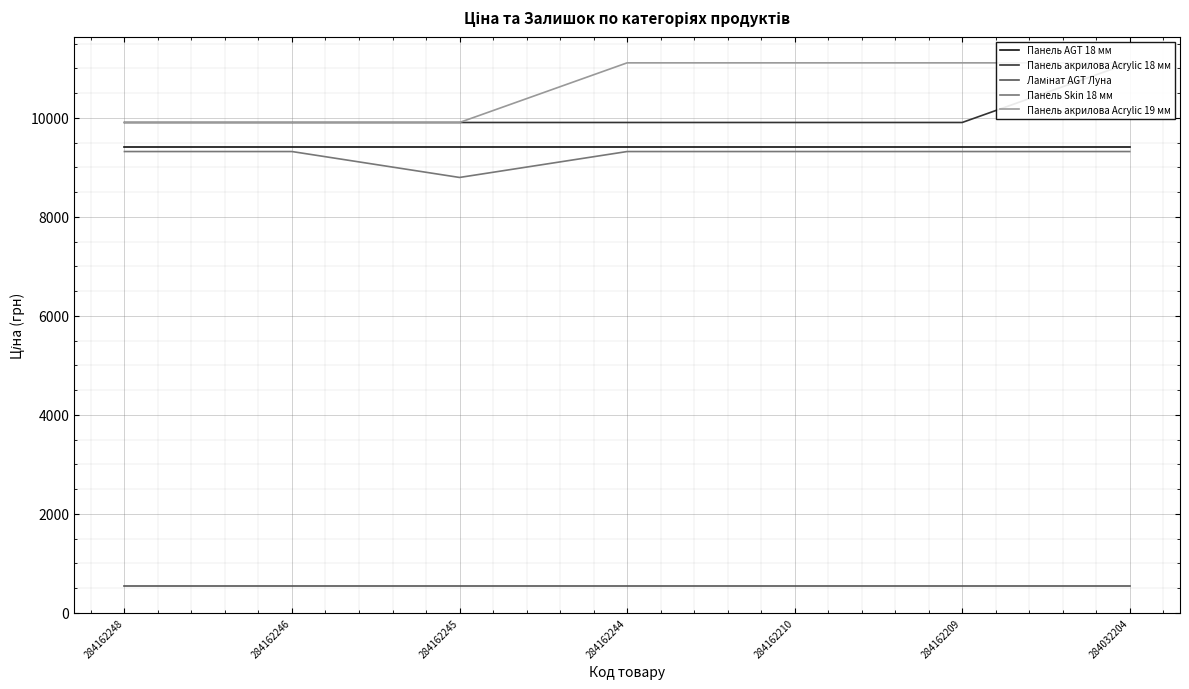

What are all the series names shown in the legend?

Панель AGT 18 мм, Панель акрилова Acrylic 18 мм, Ламінат AGT Луна, Панель Skin 18 мм, Панель акрилова Acrylic 19 мм